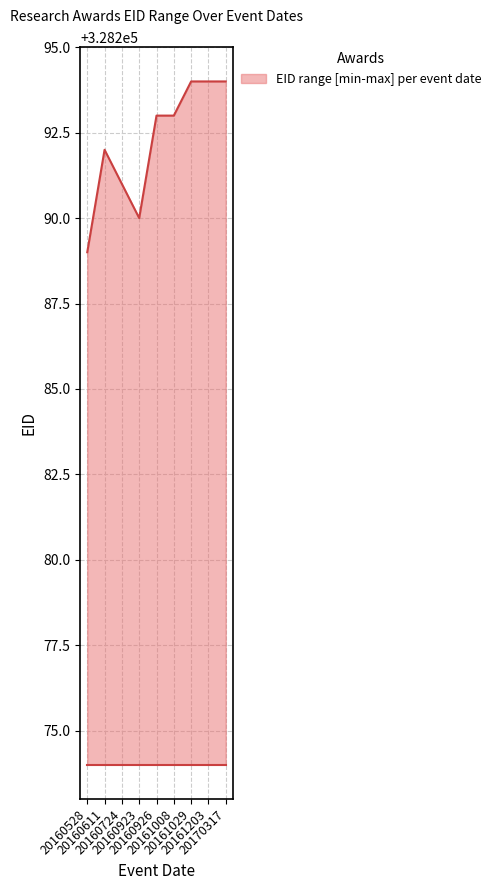

Is it true that the value at 20160611 is 540745?

False